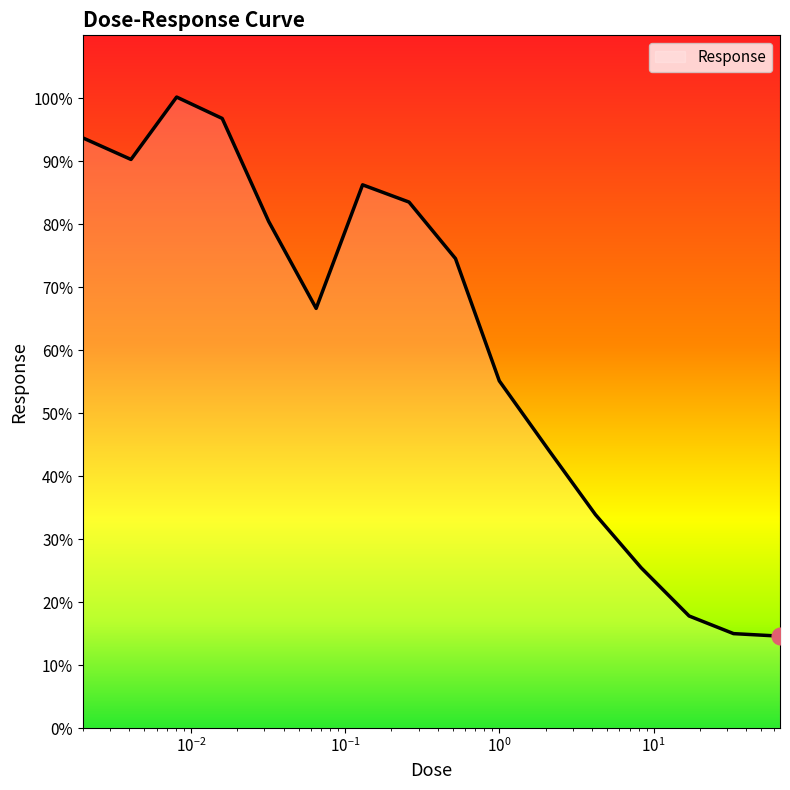

What is the minimum value shown in the chart?

14.6